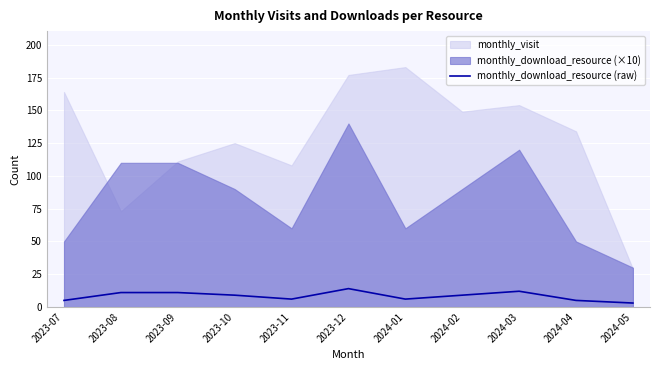

What is the sum of the values at 2023-09 and 2023-08?

22